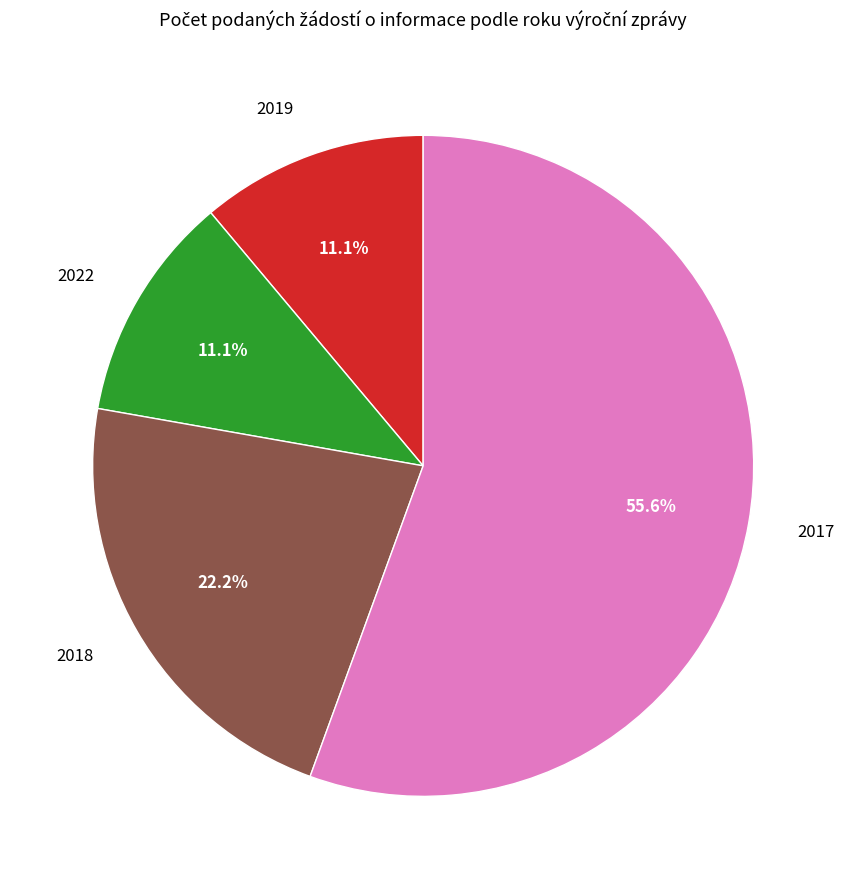

Is there a majority slice in this chart?

Yes